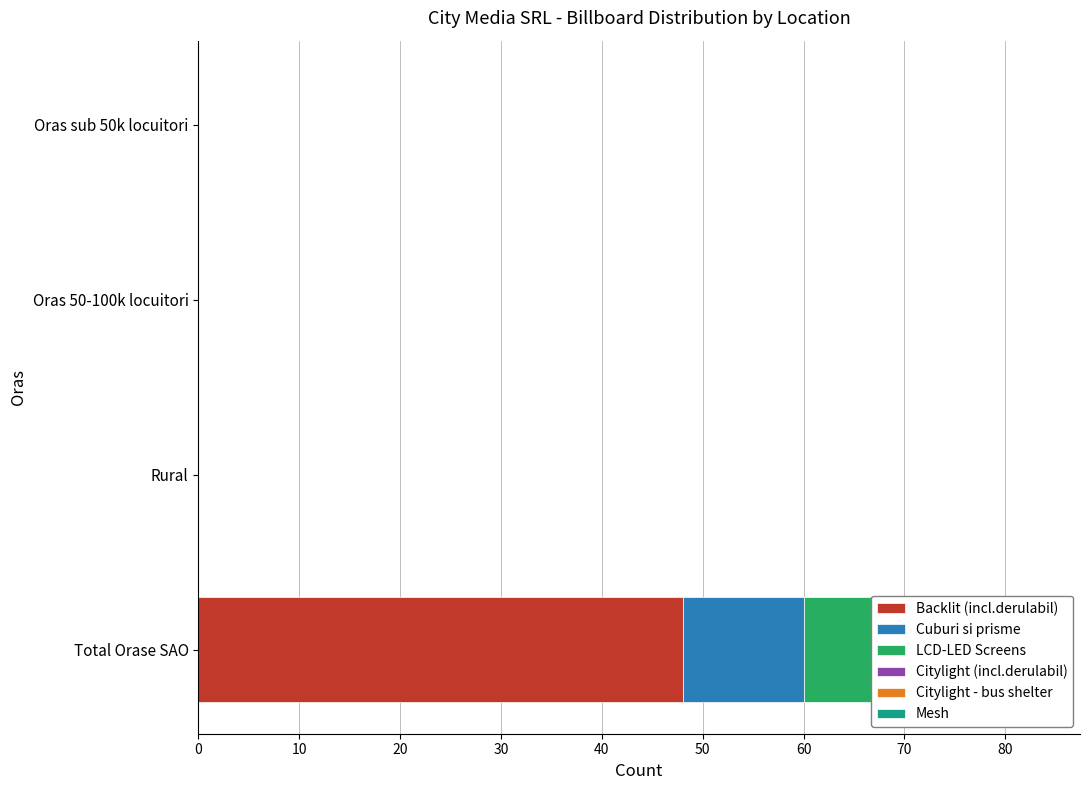

How many bars are there in total?

24